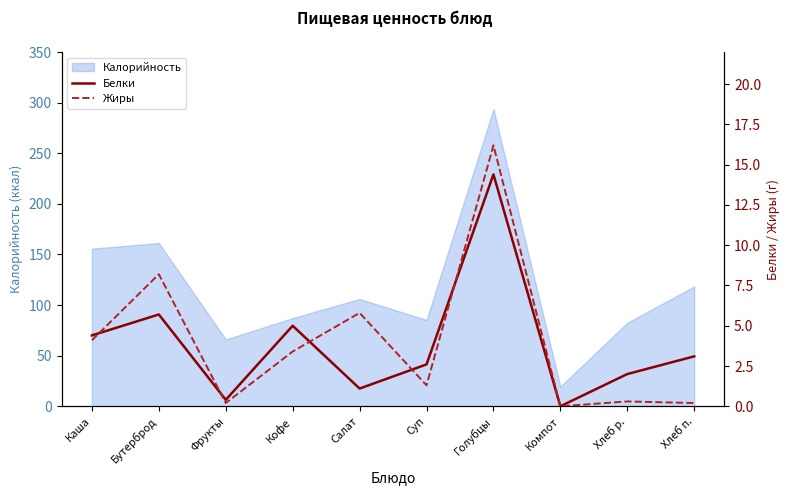

What value does the Калорийность series have at Голубцы?

293.5